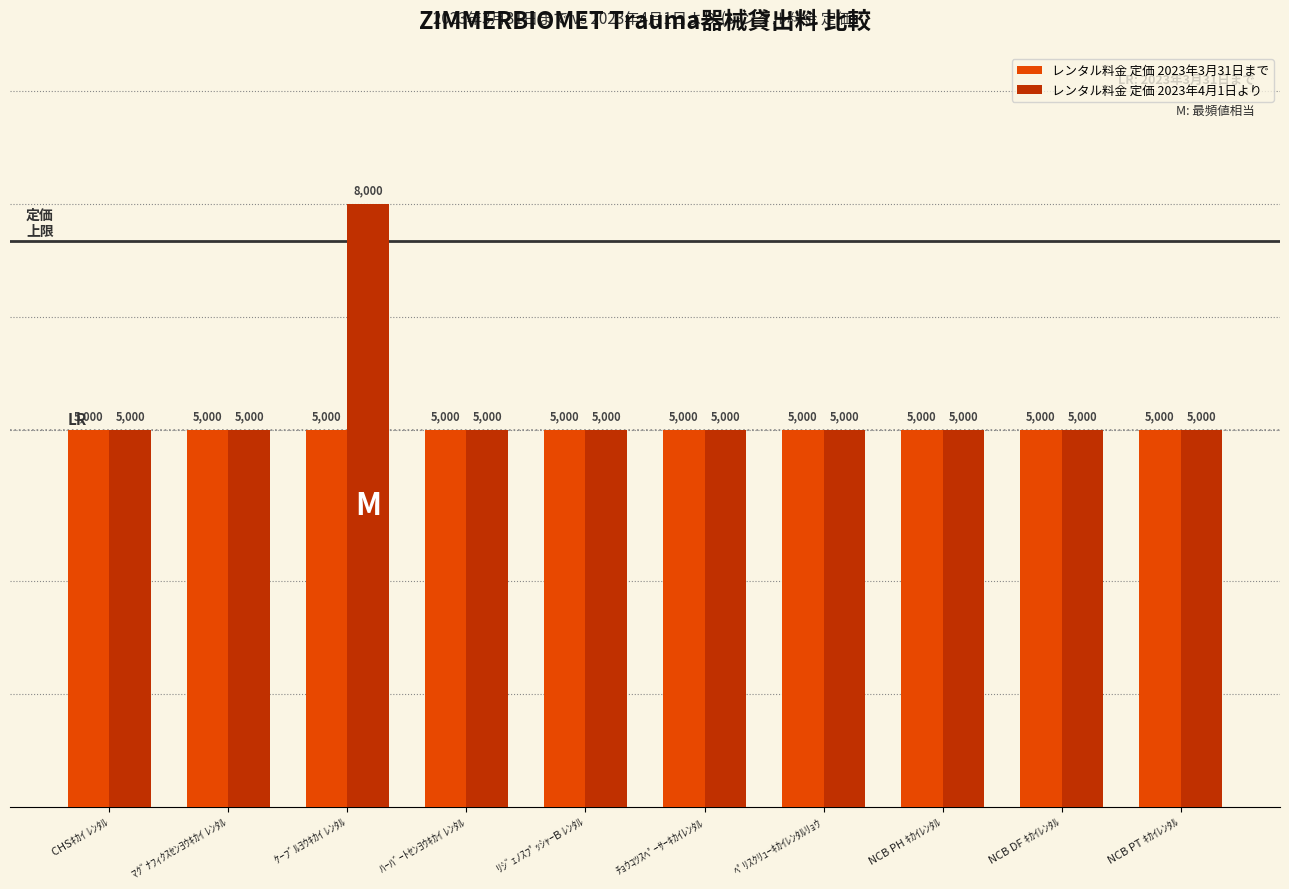

Does the chart contain any negative values?

No